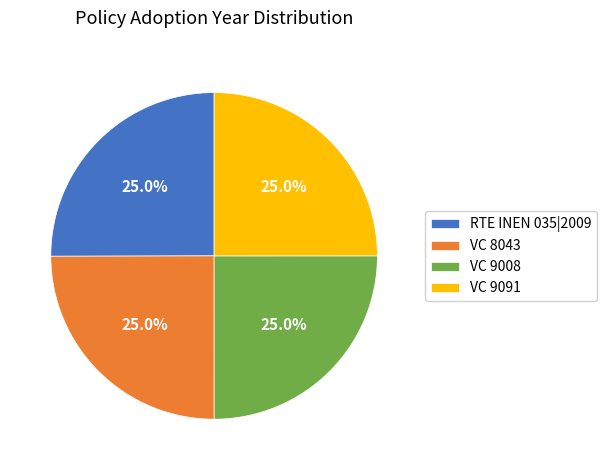

Is there a majority slice in this chart?

No